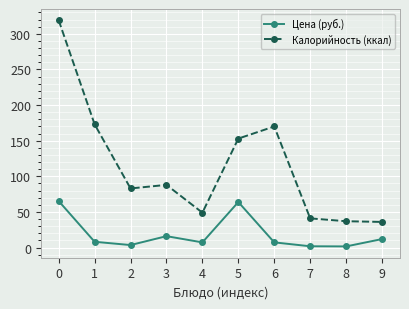

At which category does Цена (руб.) reach its first local valley?

2